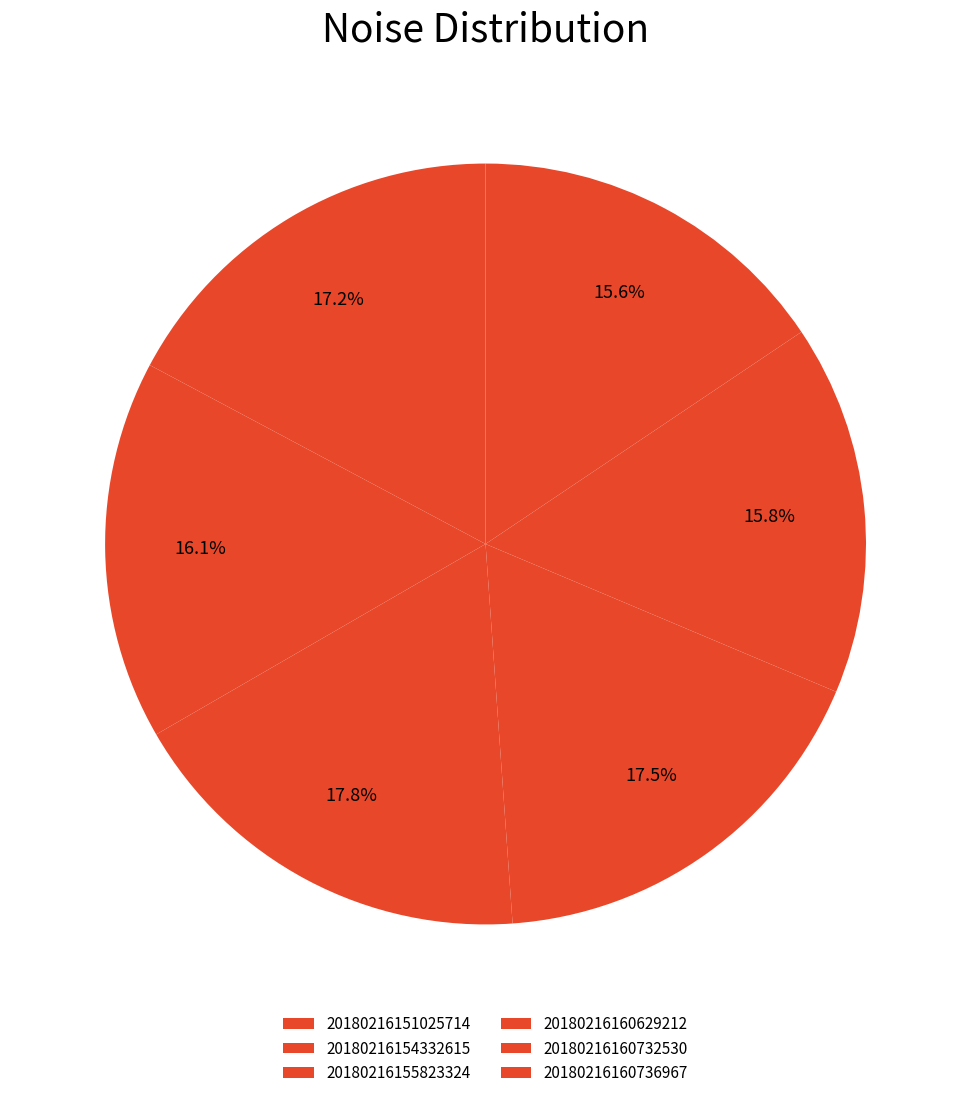

What is the largest slice in the pie chart?

20180216155823324